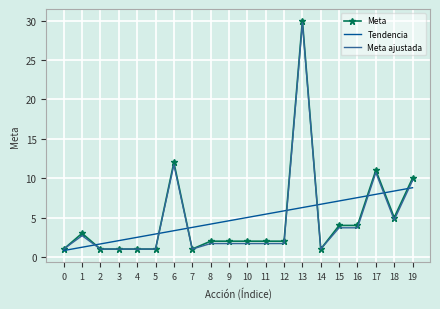

Is it true that Meta equals 2.0 at 8?

True